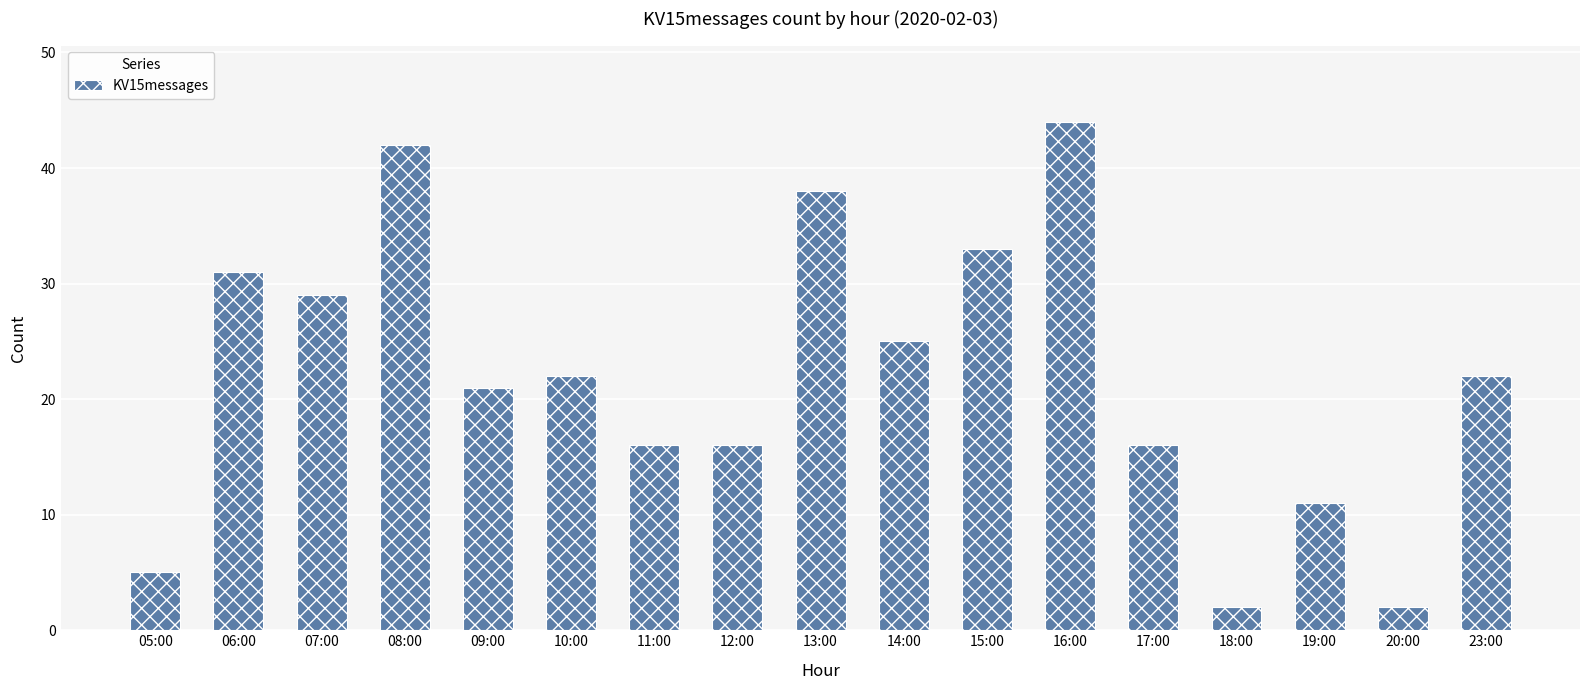

Reading right to left, extract all data points from this chart.

23:00=22	20:00=2	19:00=11	18:00=2	17:00=16	16:00=44	15:00=33	14:00=25	13:00=38	12:00=16	11:00=16	10:00=22	09:00=21	08:00=42	07:00=29	06:00=31	05:00=5